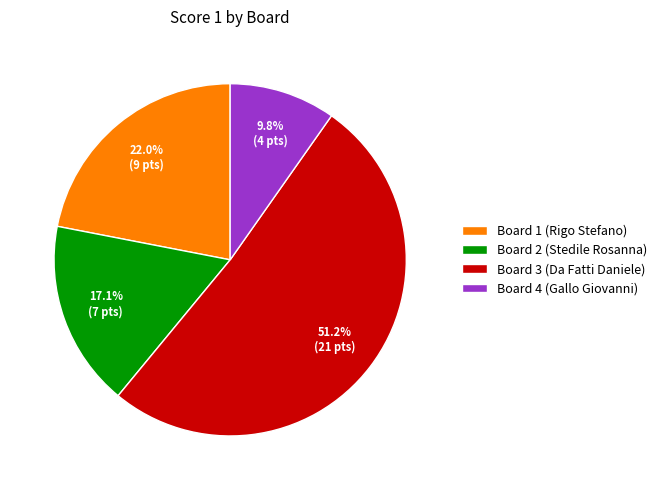

Rank the categories by value from lowest to highest.

Board 4 (Gallo Giovanni), Board 2 (Stedile Rosanna), Board 1 (Rigo Stefano), Board 3 (Da Fatti Daniele)